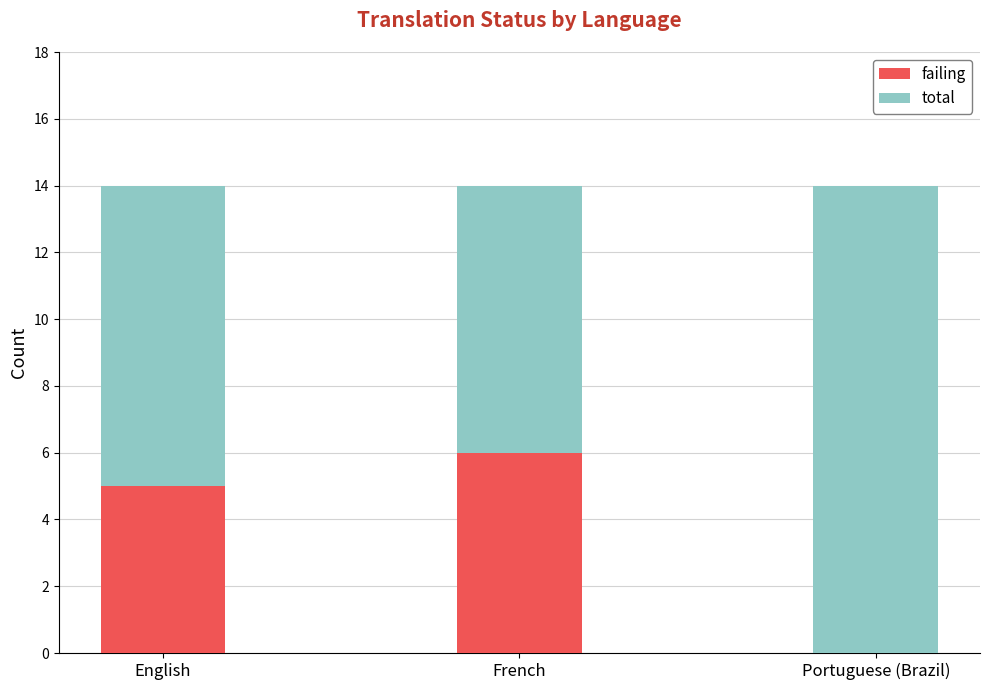

The value of failing at English is 3. True or false?

False